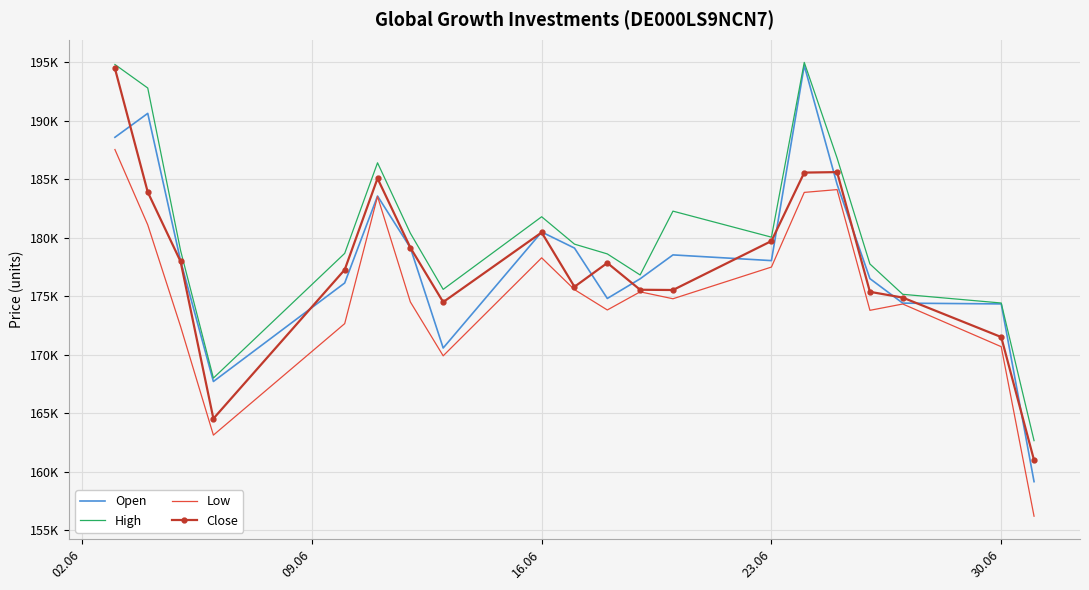

What are all the series names shown in the legend?

Open, High, Low, Close